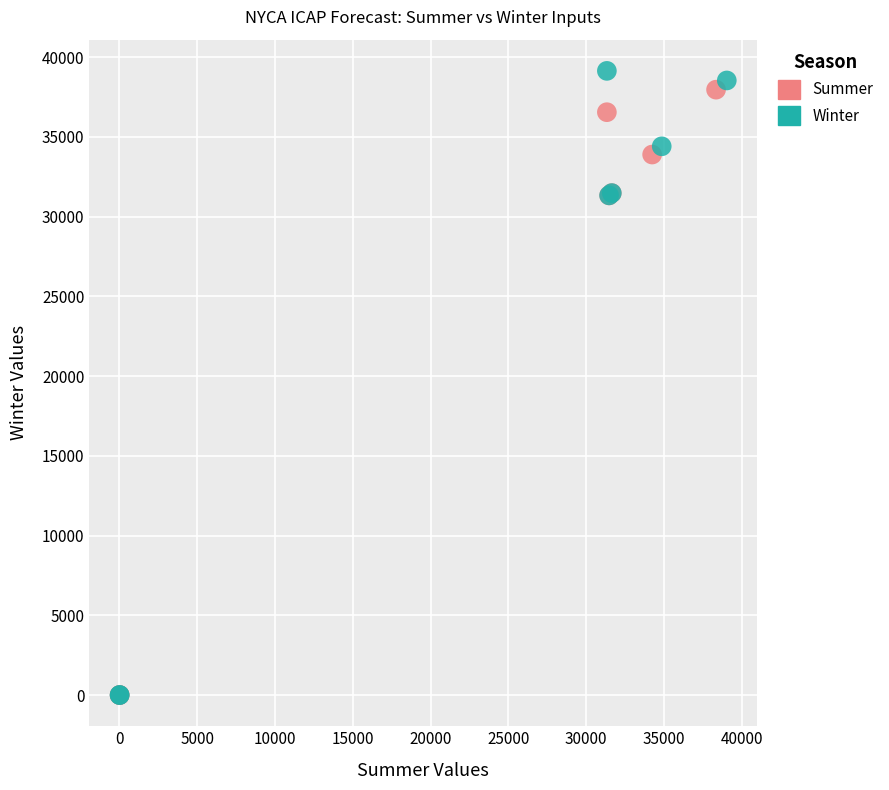

What are all the series names shown in the legend?

Summer, Winter